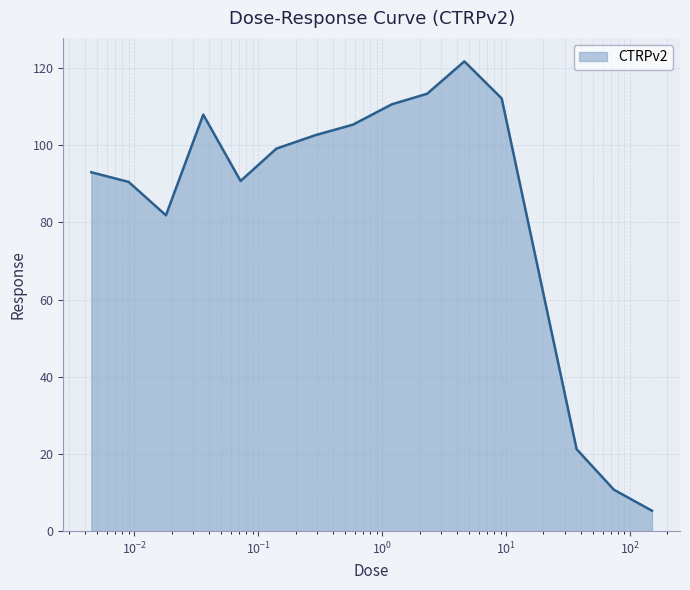

What is the difference between the maximum and second lowest values?

111.0